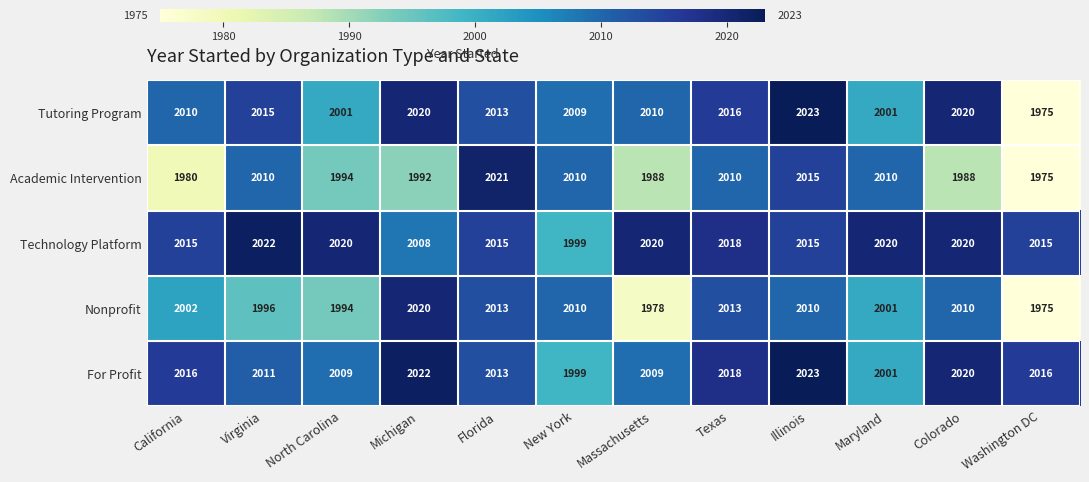

Which category has the highest value in the Technology Platform series?

Virginia